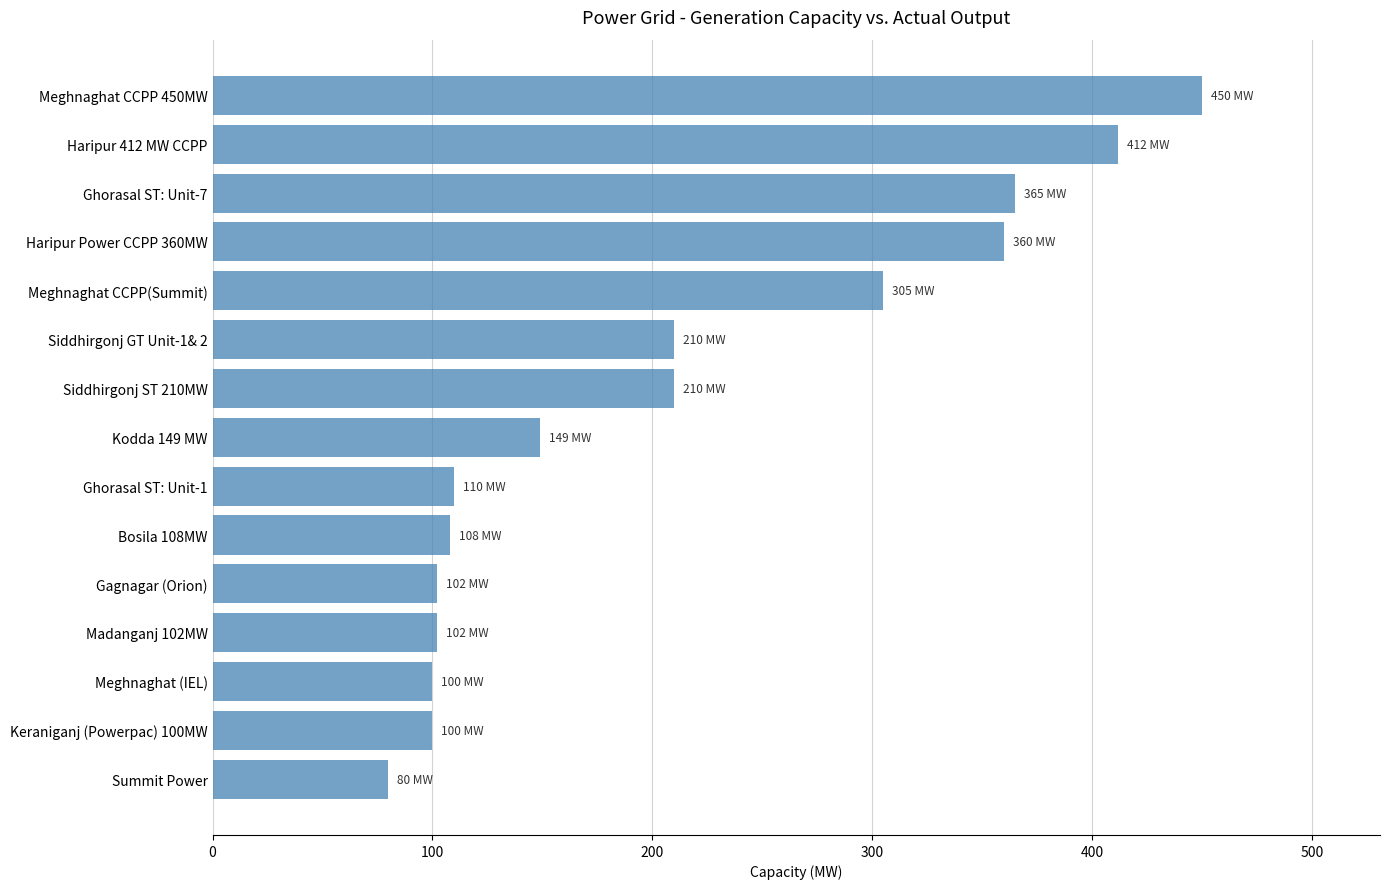

What is the minimum value shown in the chart?

80